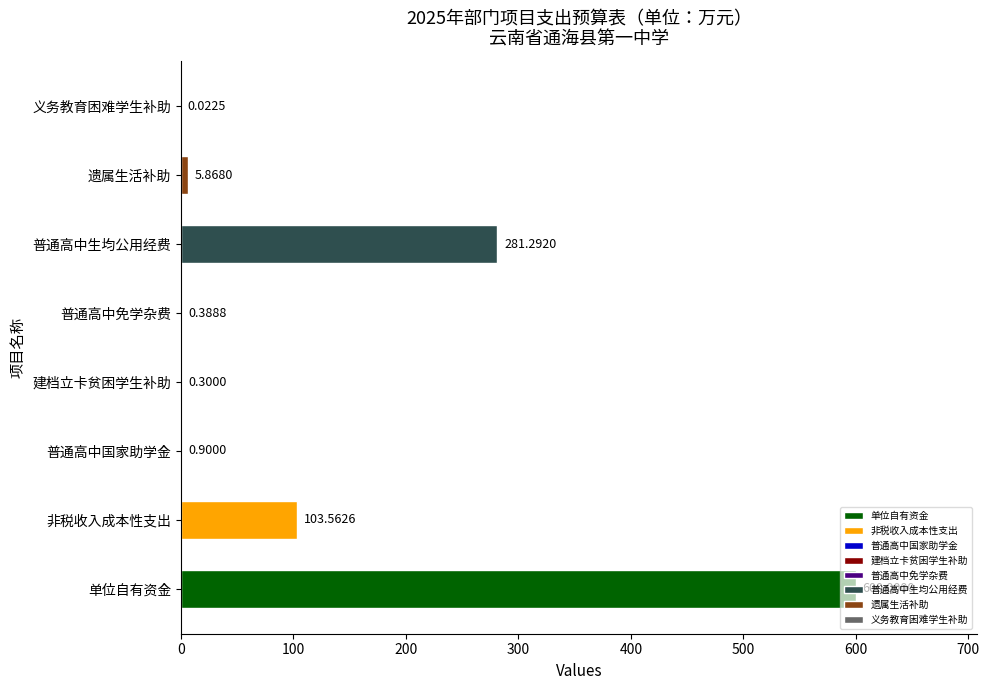

What is the ratio of the value at 非税收入成本性支出 to the value at 遗属生活补助?

17.6